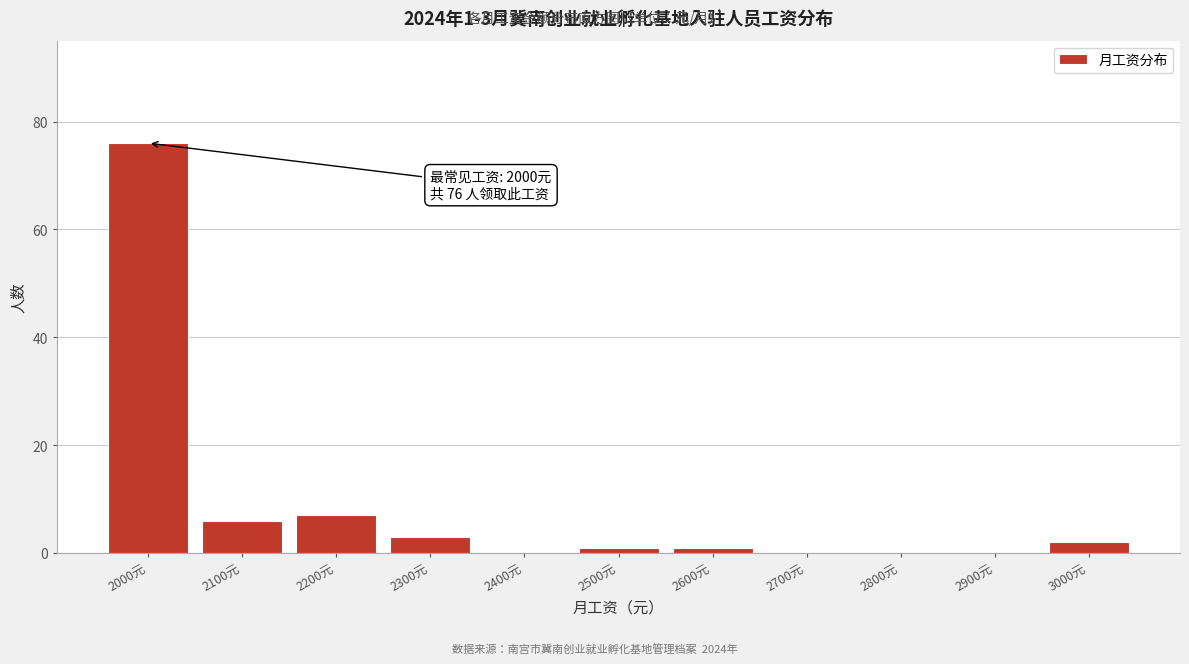

Reading right to left, what are all the values shown in this chart?

3000元=2	2900元=0	2800元=0	2700元=0	2600元=1	2500元=1	2400元=0	2300元=3	2200元=7	2100元=6	2000元=76